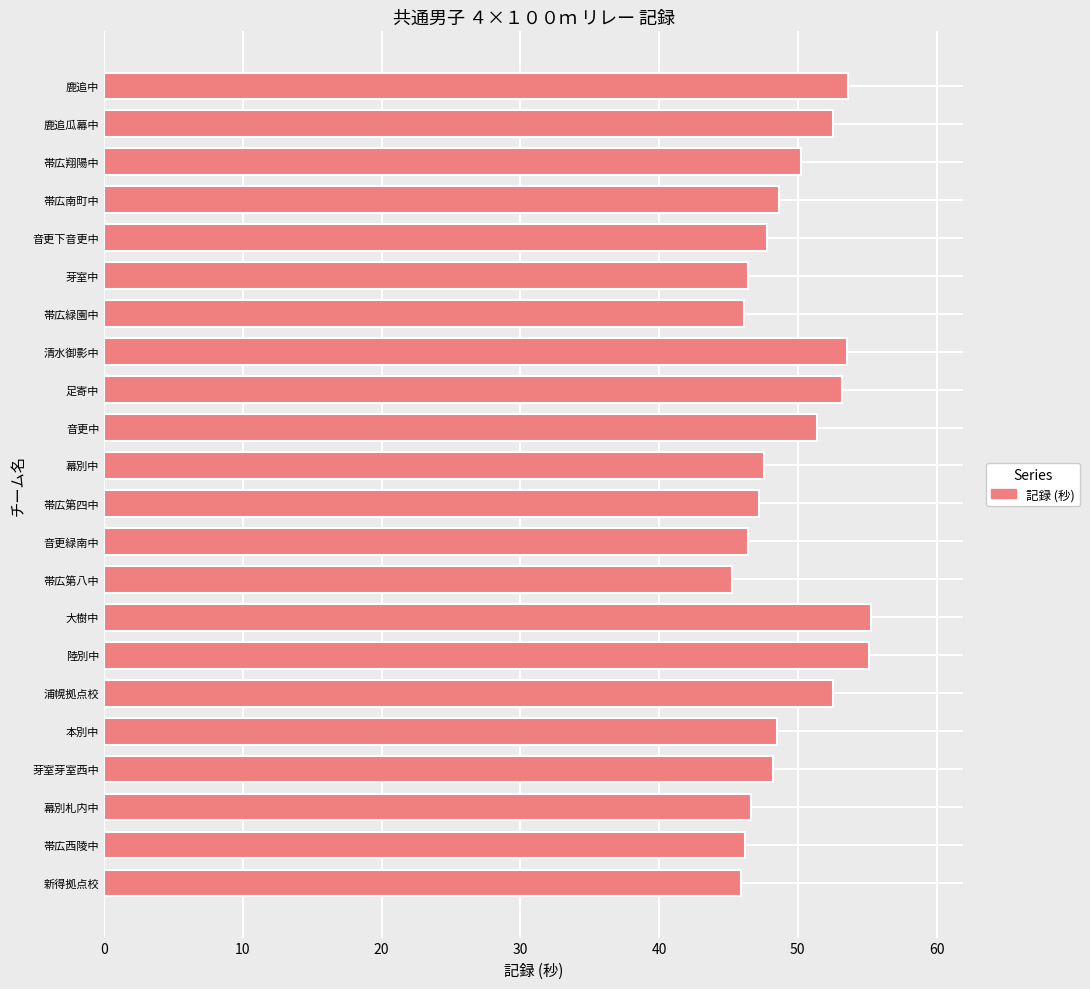

What is the maximum value shown in the chart?

55.3